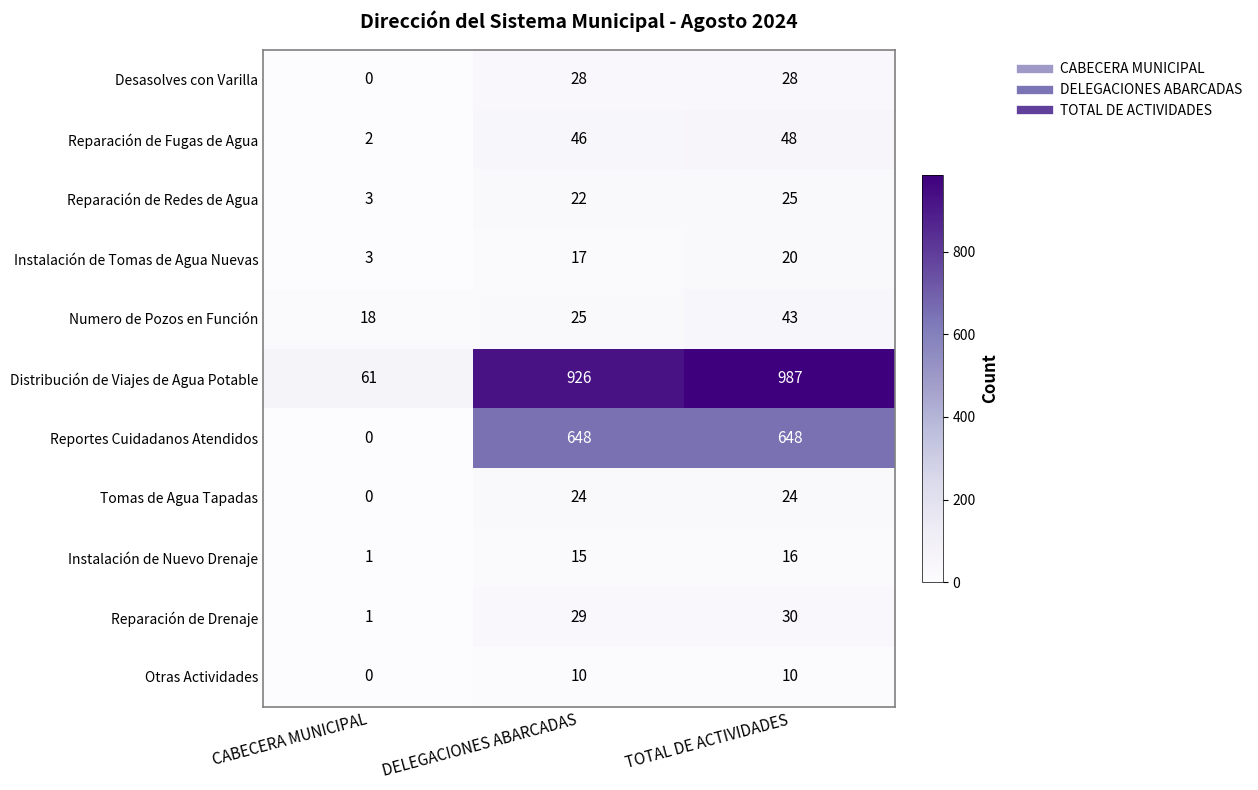

At how many categories does at least one series exceed 257?

2